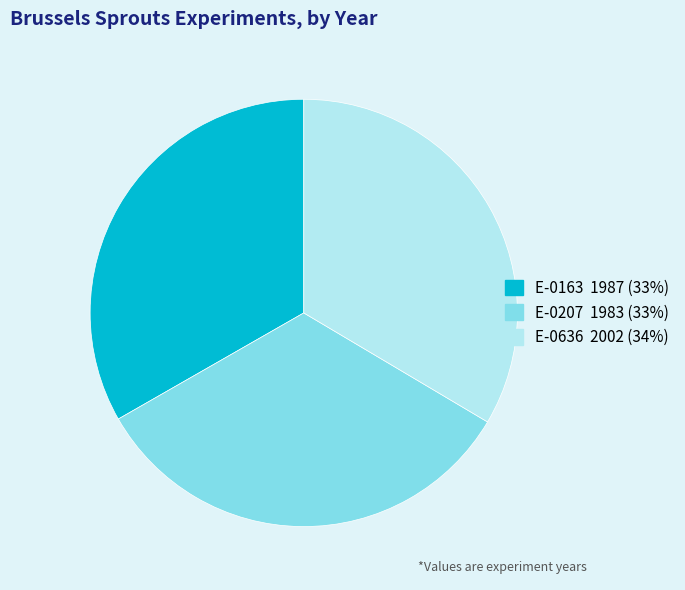

Count the number of slices in the pie.

3